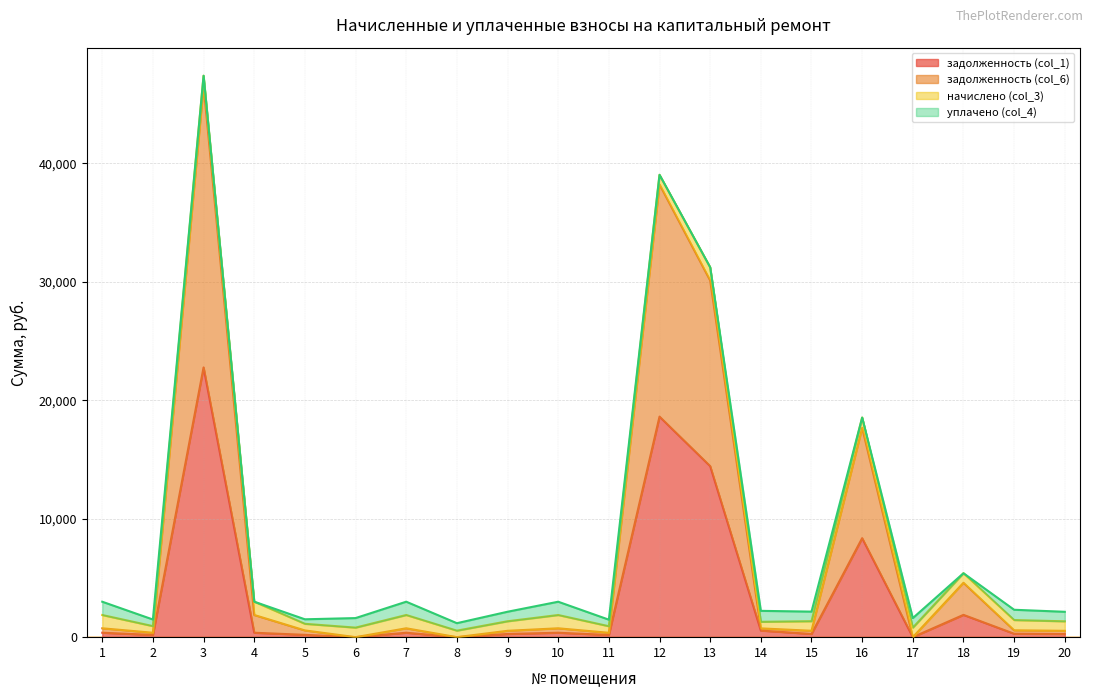

Where is the first local maximum for задолженность (col_6)?

3